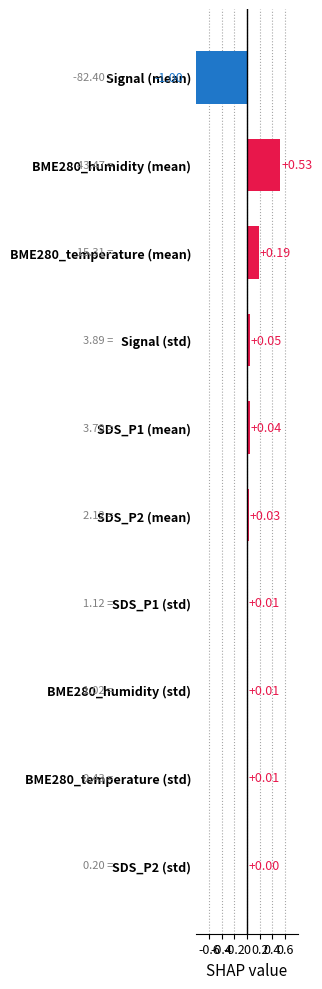

Does the chart contain any negative values?

Yes